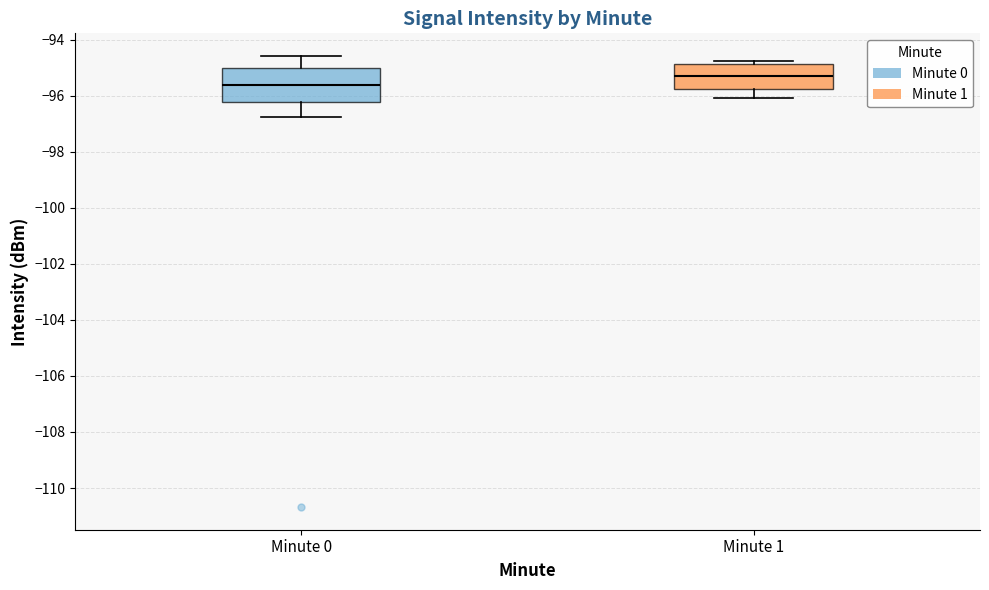

Which box is the tallest, from its lower edge to its upper edge?

Minute 0